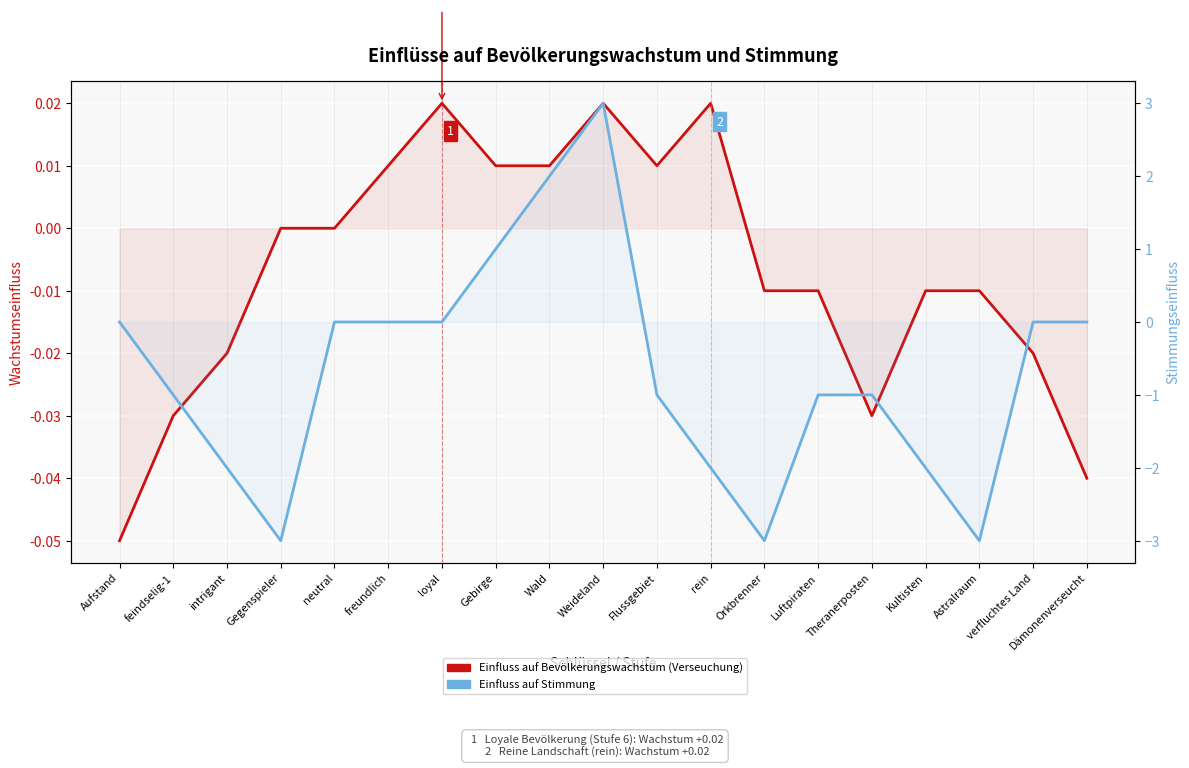

At which label does Einfluss auf Bevölkerungswachstum (Verseuchung) first exceed 0?

freundlich